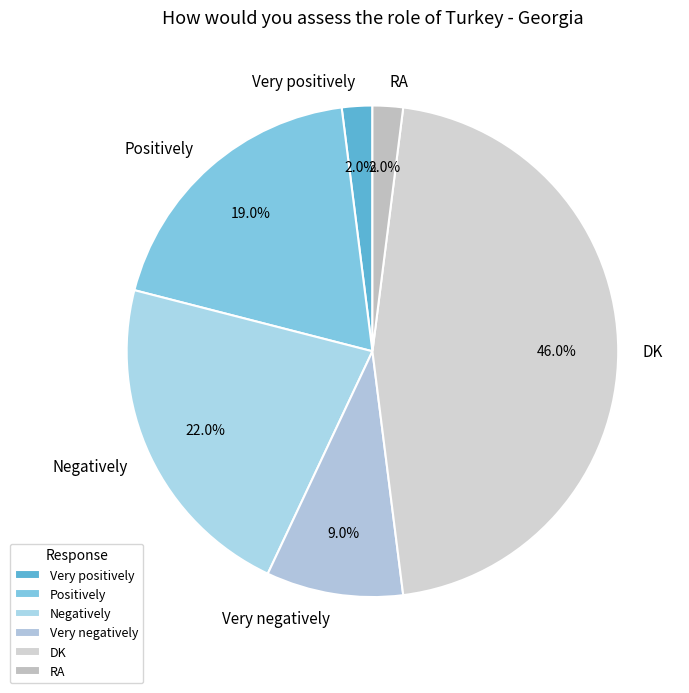

To the nearest percent, what portion does Very negatively represent?

9%